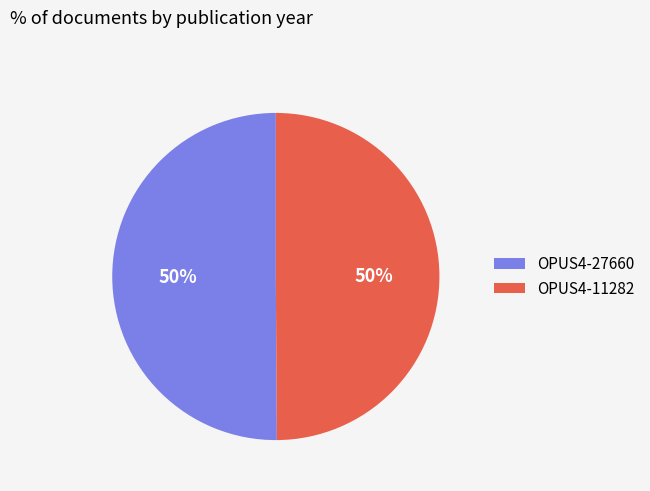

Do OPUS4-27660 and OPUS4-11282 together represent more than half of the pie?

Yes